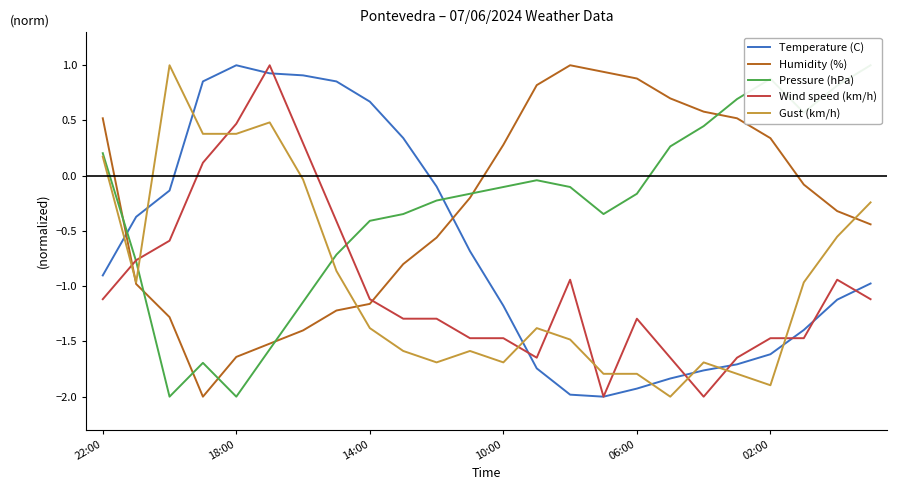

What is the minimum value for Gust (km/h)?

-2.0